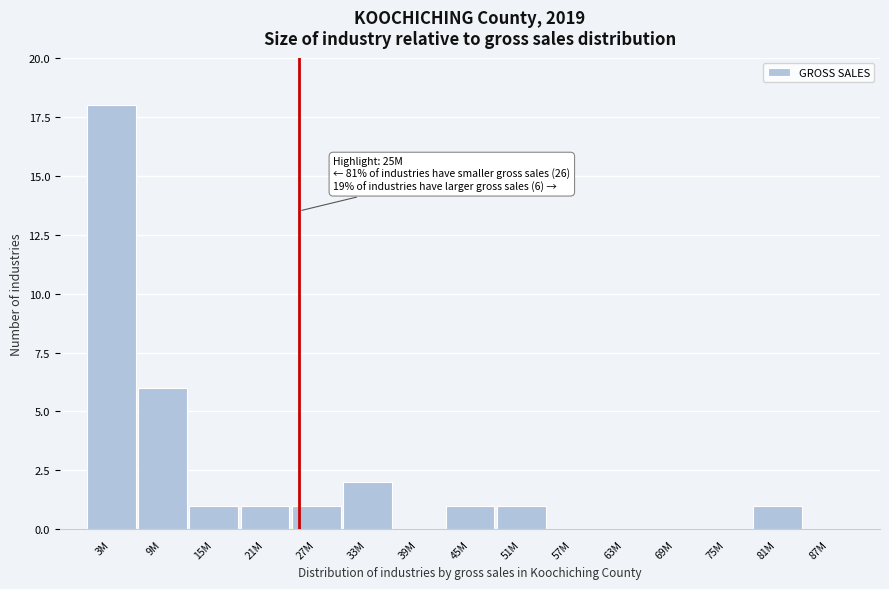

Reading right to left, what are all the values shown in this chart?

87M=0	81M=1	75M=0	69M=0	63M=0	57M=0	51M=1	45M=1	39M=0	33M=2	27M=1	21M=1	15M=1	9M=6	3M=18